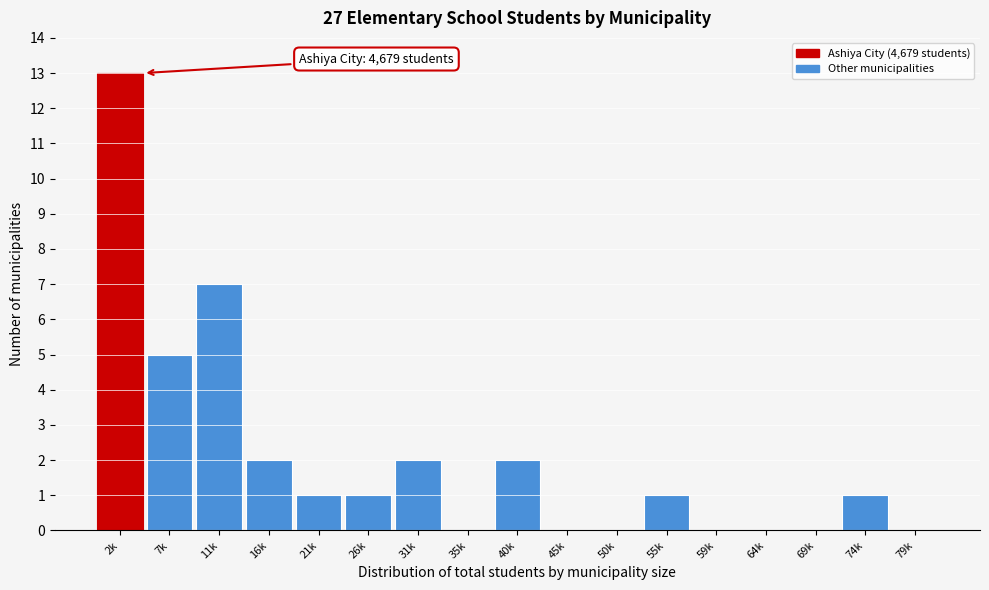

Reading left to right, transcribe all the data shown in this chart.

2k=13	7k=5	11k=7	16k=2	21k=1	26k=1	31k=2	35k=0	40k=2	45k=0	50k=0	55k=1	59k=0	64k=0	69k=0	74k=1	79k=0